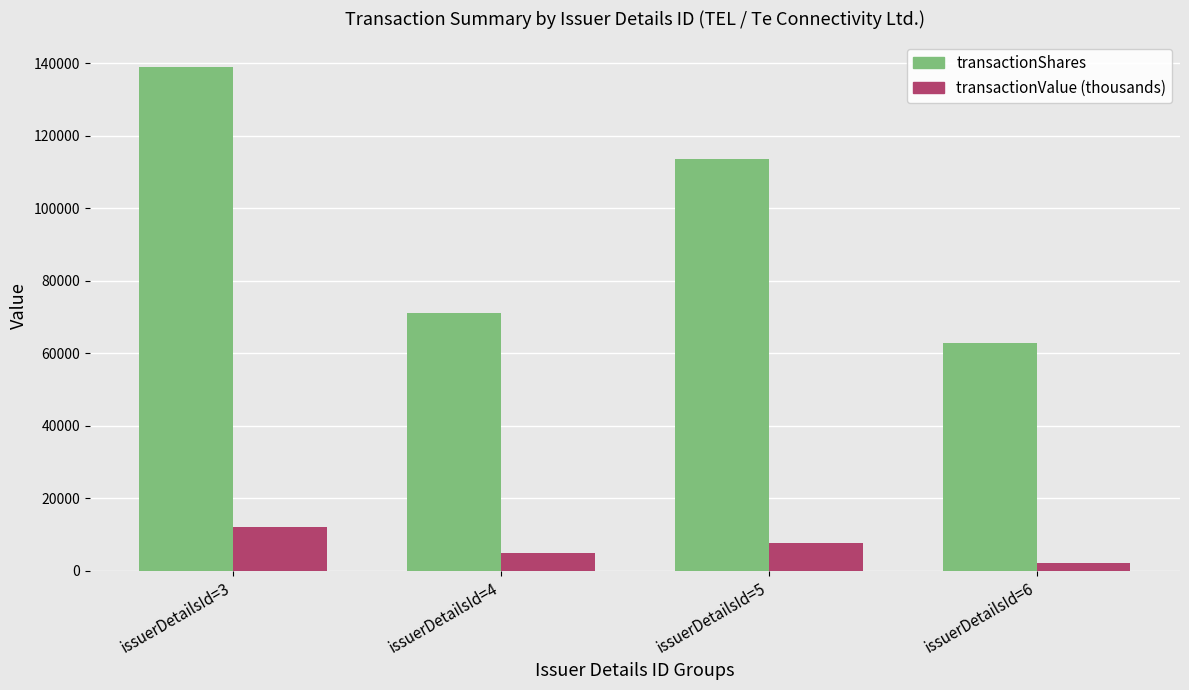

Reading left to right, transcribe all the data shown in this chart.

transactionShares: 139050.0	71108.0	113495.0	62748.0
transactionValue (thousands): 11976.6	4784.2	7650.9	2252.4